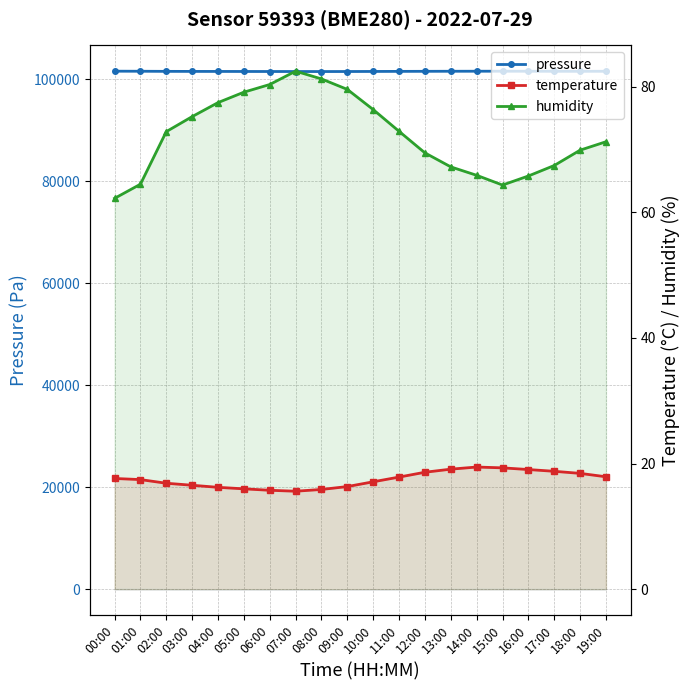

In humidity, how many points are lower than both neighbors (excluding endpoints)?

1